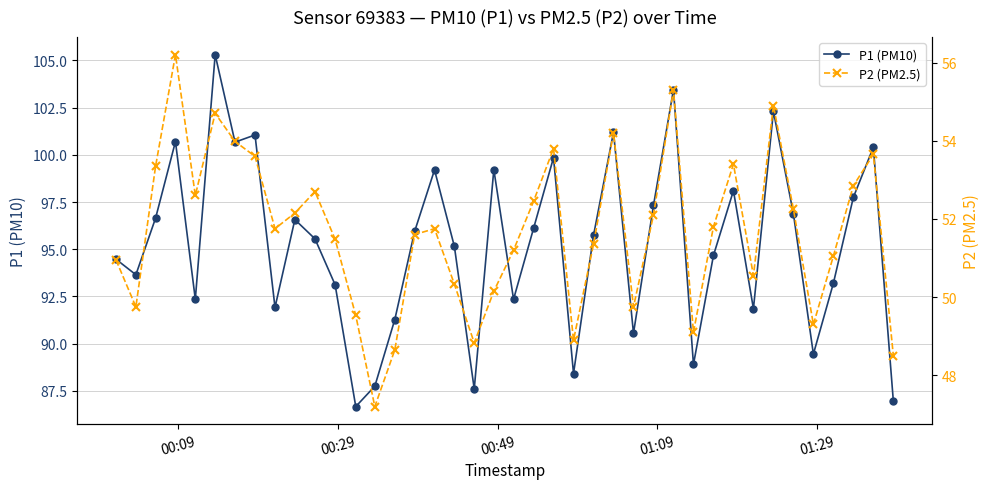

What is the value of the P1 (PM10) point at the 15th from the left?

91.3